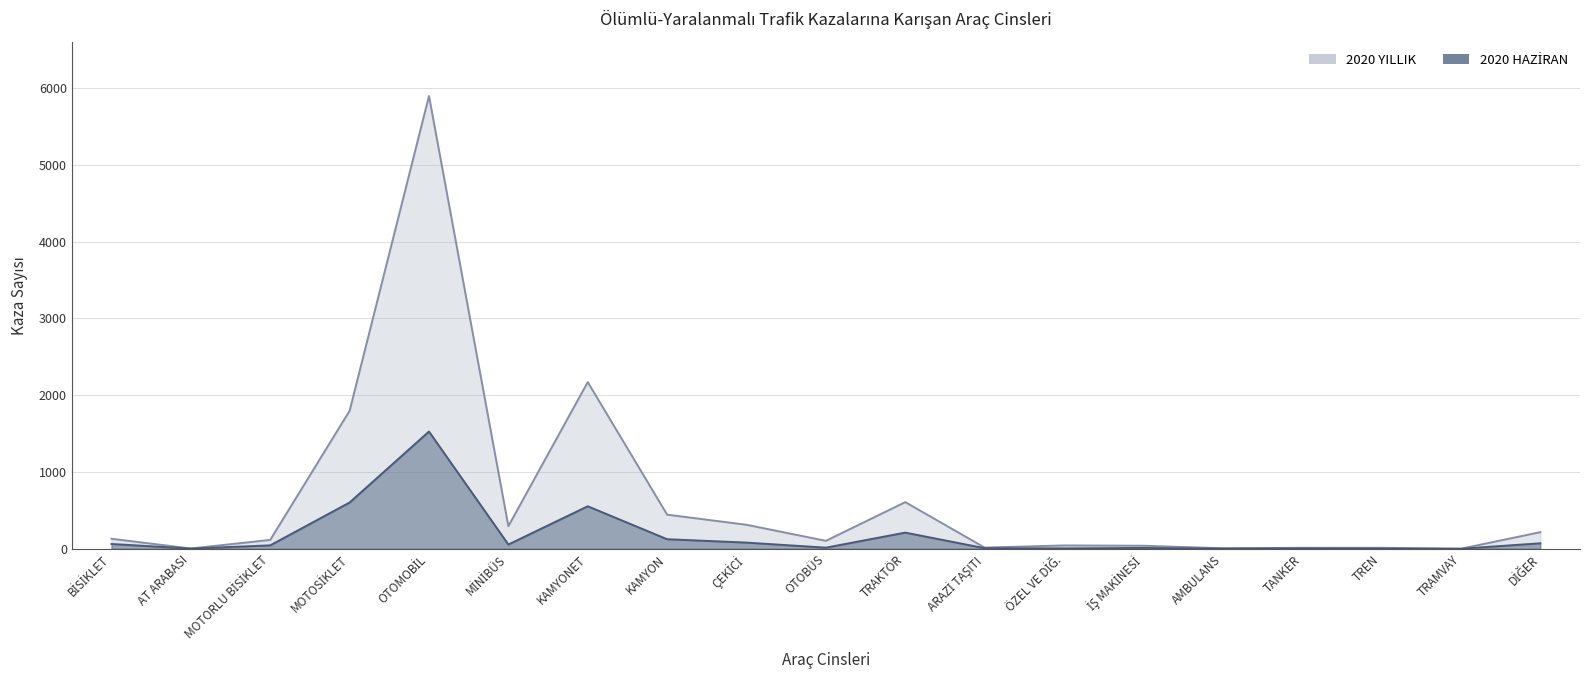

Does the chart have visible grid lines?

Yes